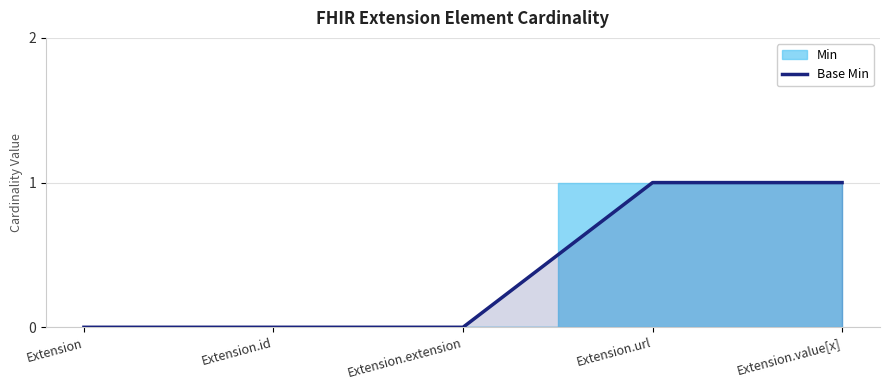

Reading left to right, list all the values displayed in this chart.

0	0	0	1	1